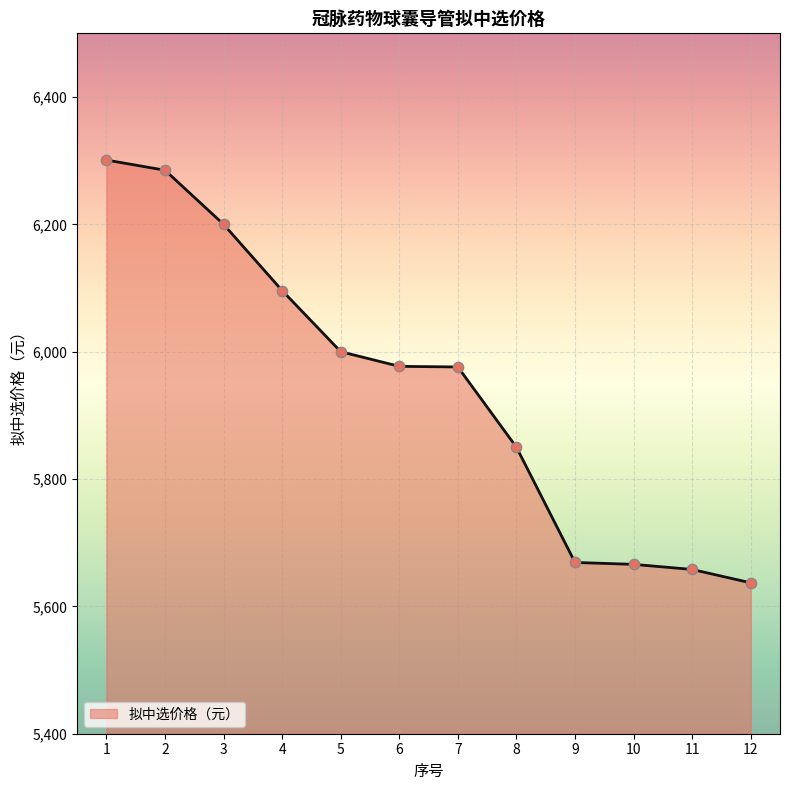

Which has a higher value, 7 or 2?

2